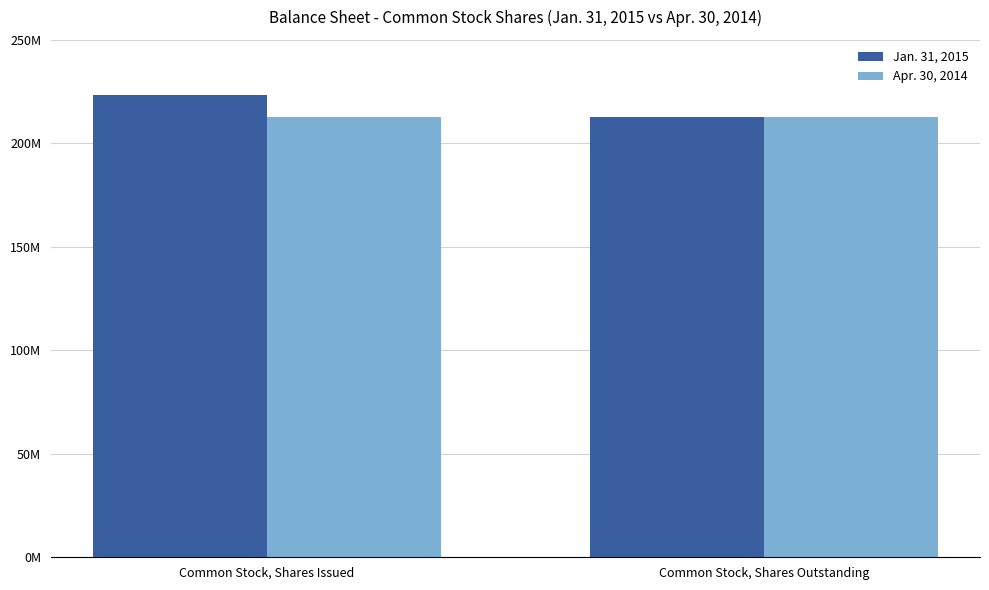

Are the bars grouped side by side (vs. stacked)?

Yes